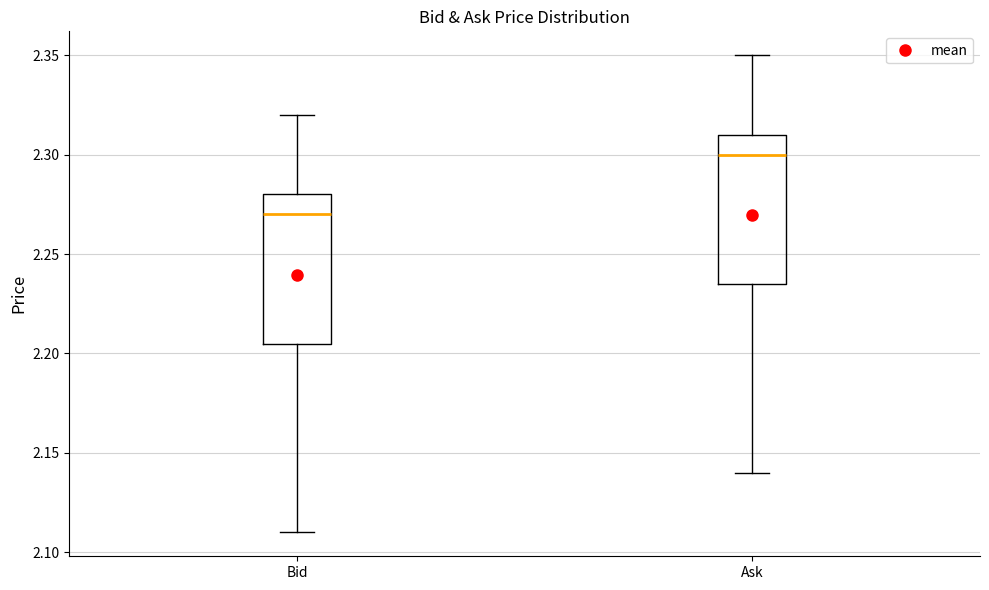

Reading left to right, read every box against the y-axis: the position of its median line, the range the box covers, and the ends of its whiskers. The values are not printed on the chart, so give them approximately, as read against the axis.

Bid: median 2.270, box 2.205 to 2.280, whiskers 2.110 to 2.320
Ask: median 2.300, box 2.235 to 2.310, whiskers 2.140 to 2.350